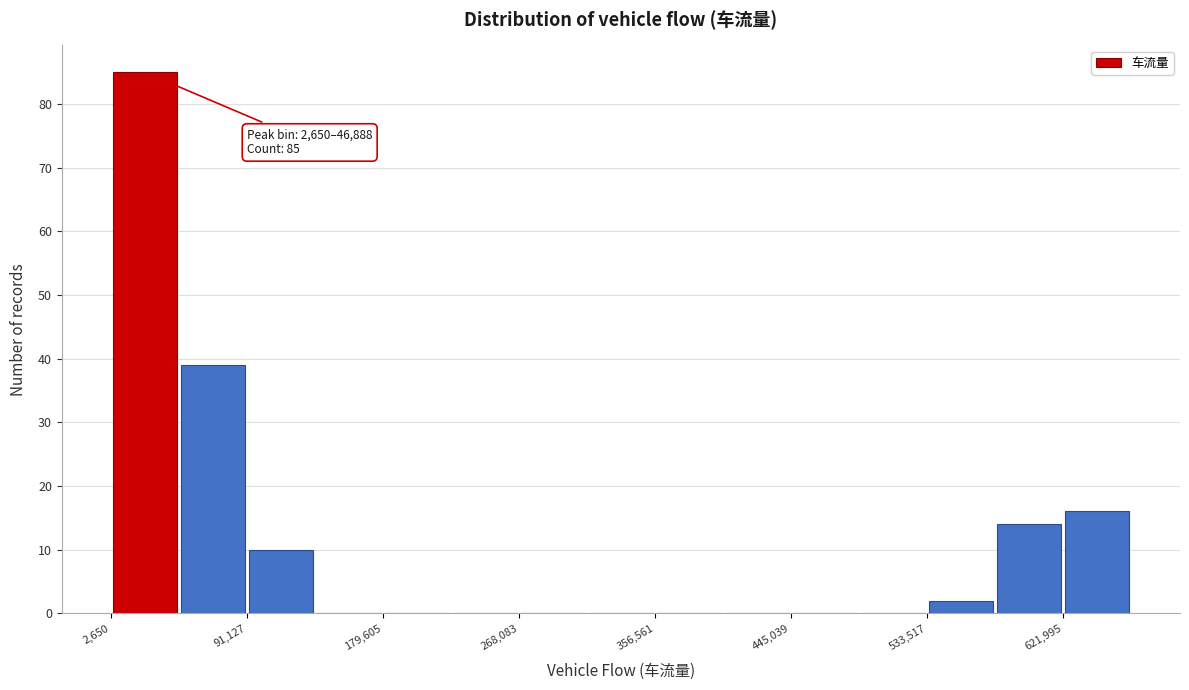

Over which range of the x-axis is the bar tallest?

0 to 50000